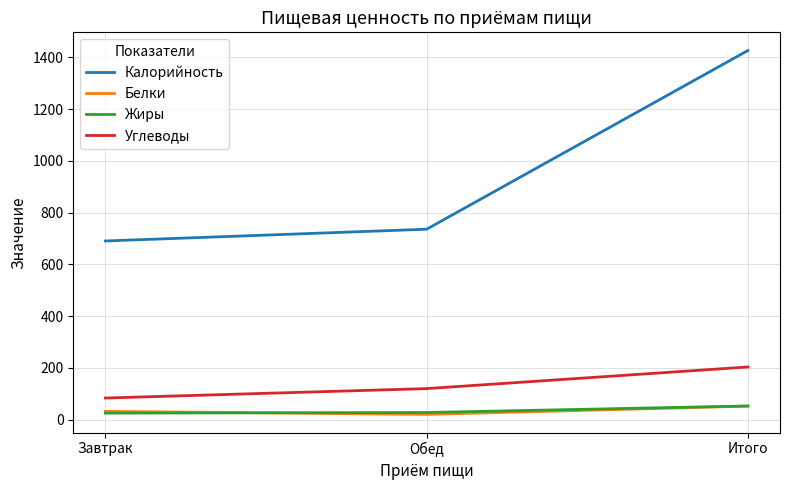

At which category is the sum across all series the highest?

Итого